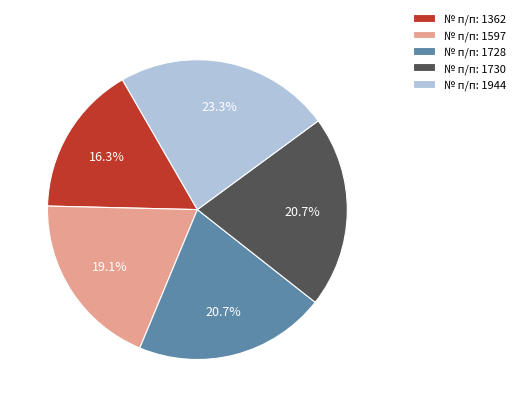

Which has a higher value, № п/п: 1944 or № п/п: 1728?

№ п/п: 1944